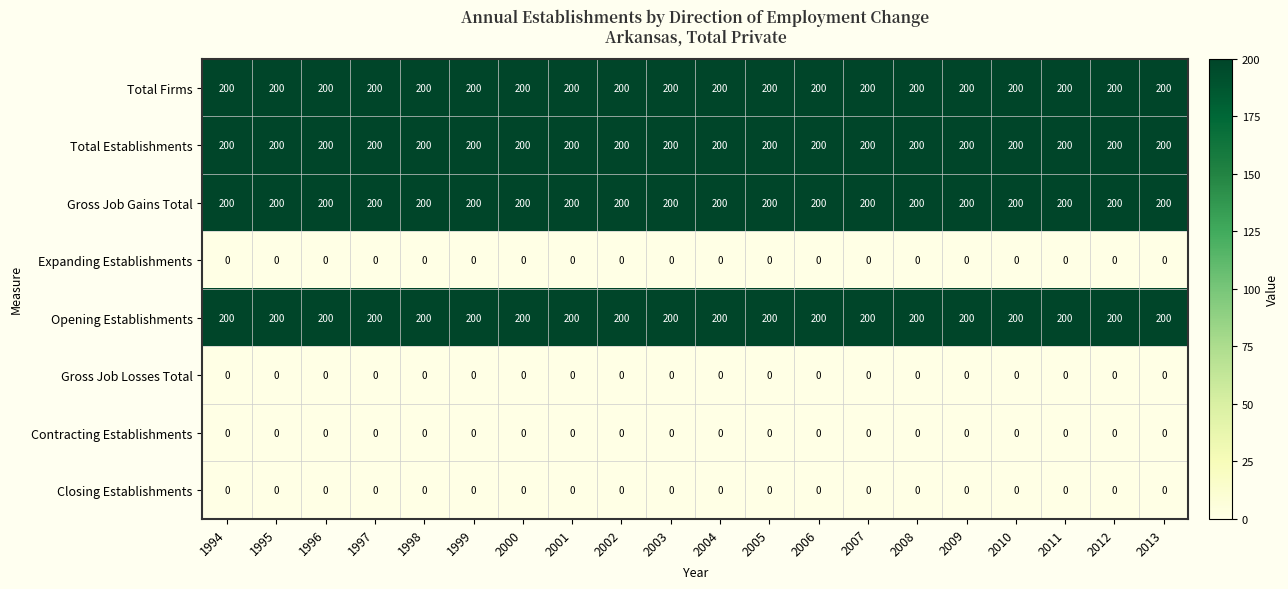

What is the total value across all series at 2002?

800